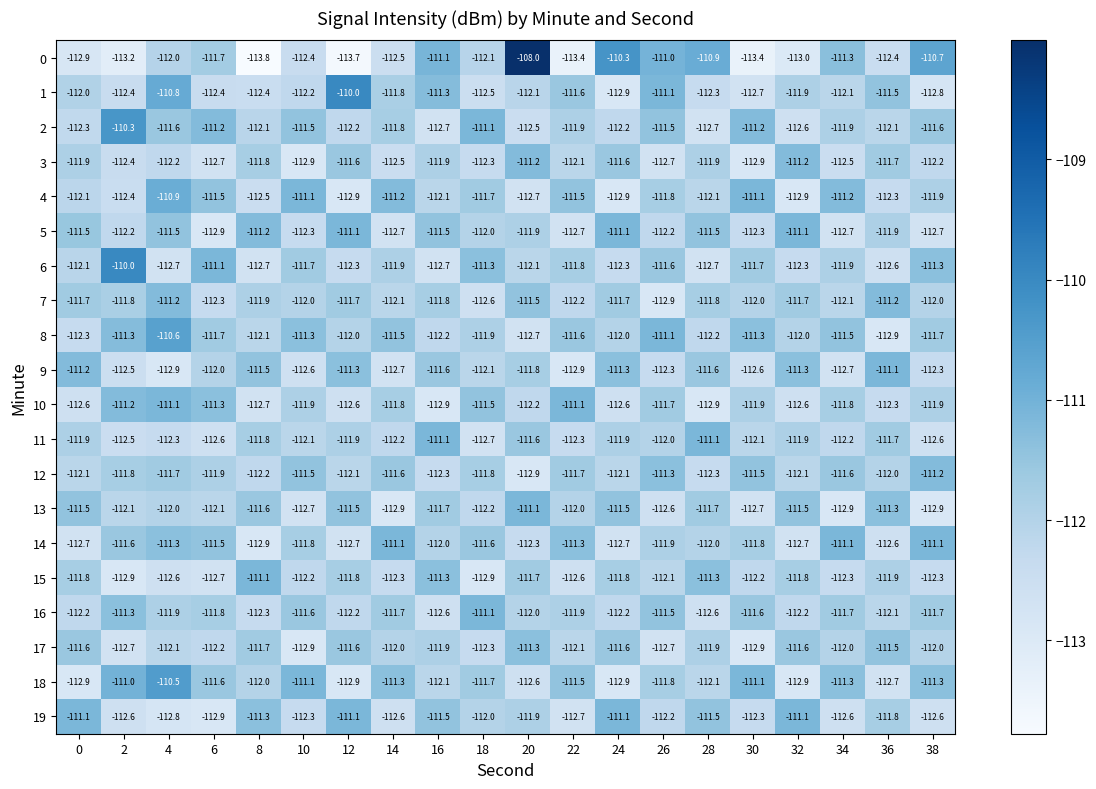

Which series has the largest range (max minus min)?

0